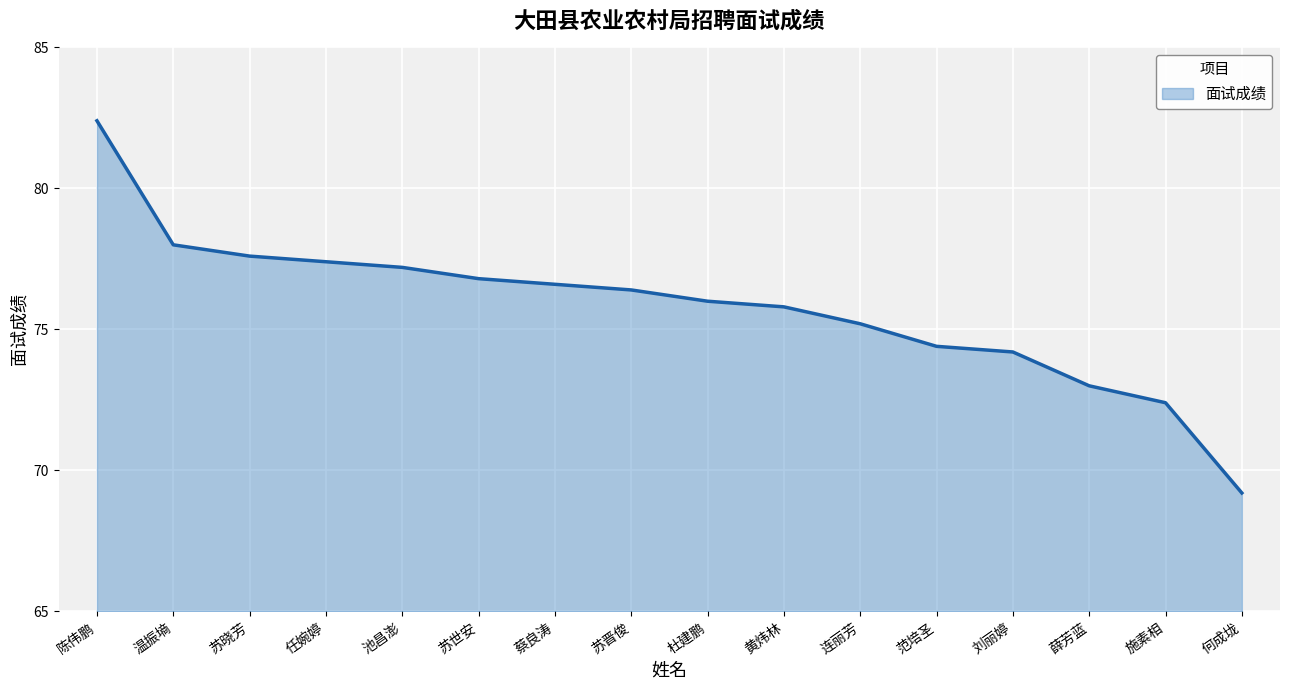

What is the difference between the maximum and minimum values?

13.2